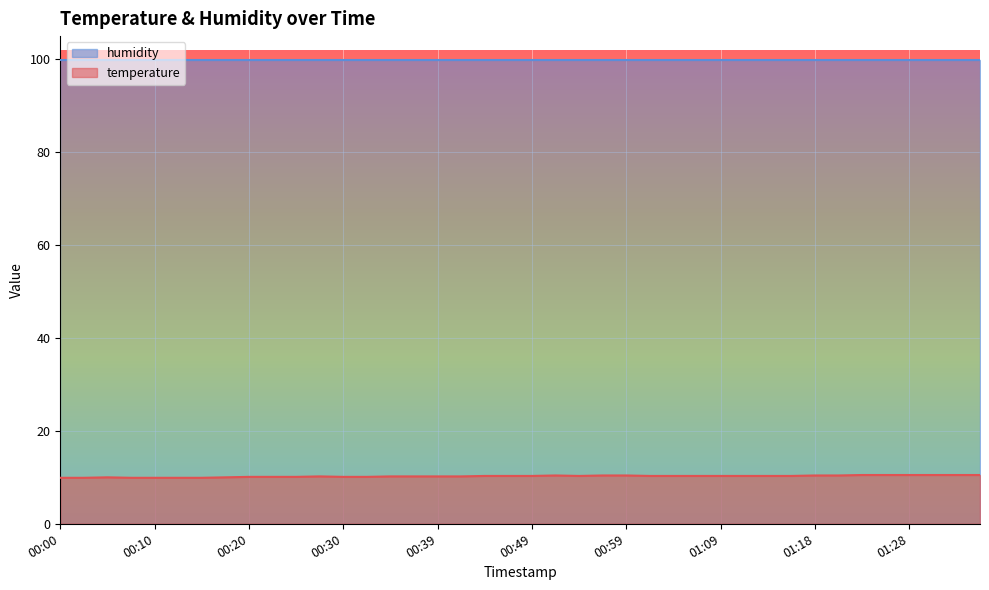

Which has a higher value, 01:26 or 00:20?

01:26